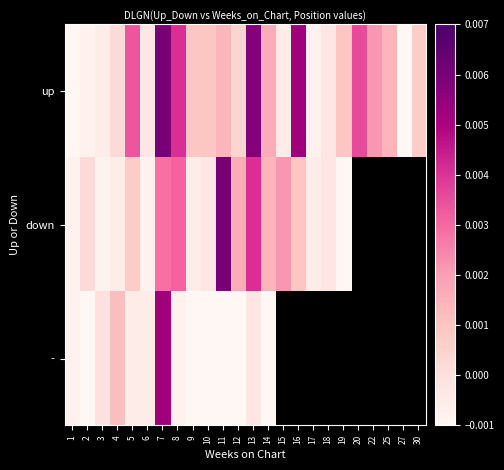

Which series has the widest spread of values?

up